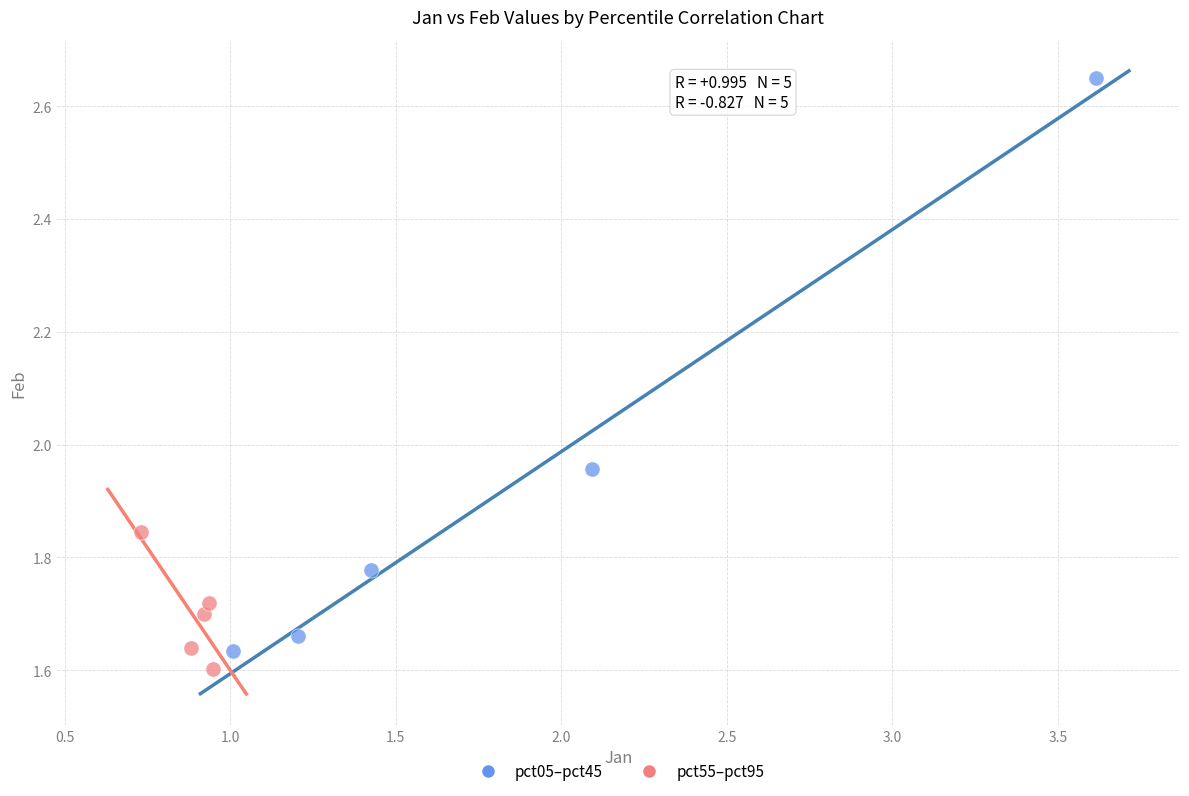

Which series reaches the minimum Y coordinate?

pct55–pct95